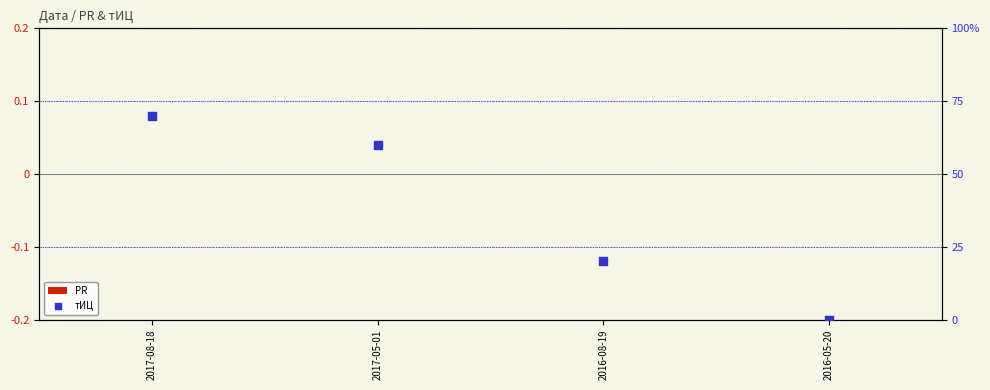

Which series contains the lowest Y value?

PR